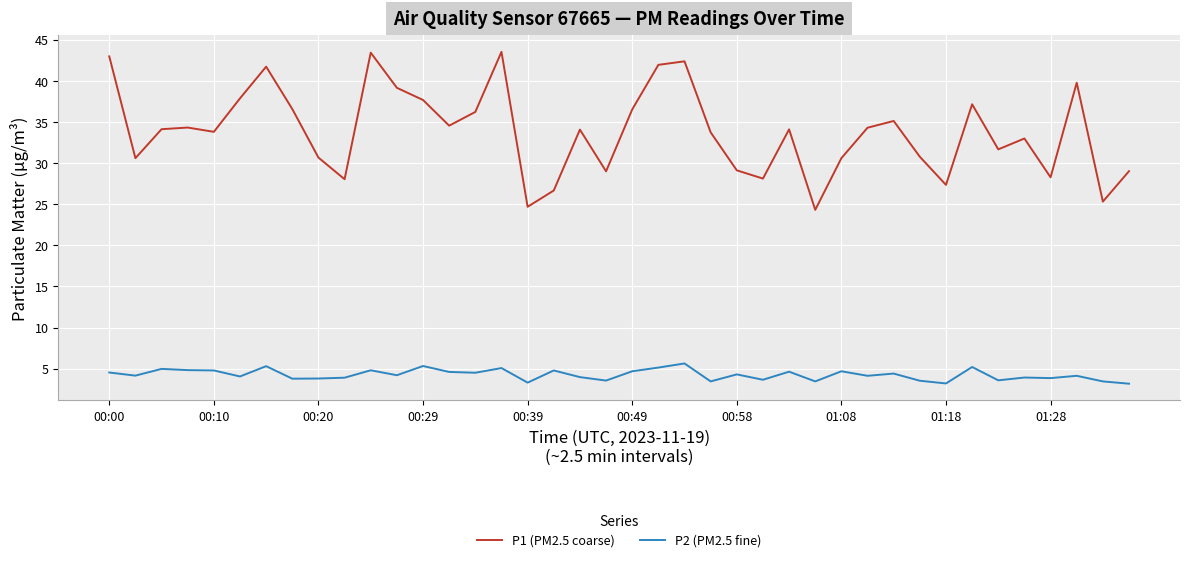

What is the highest value of the P2 (PM2.5 fine) series?

5.6